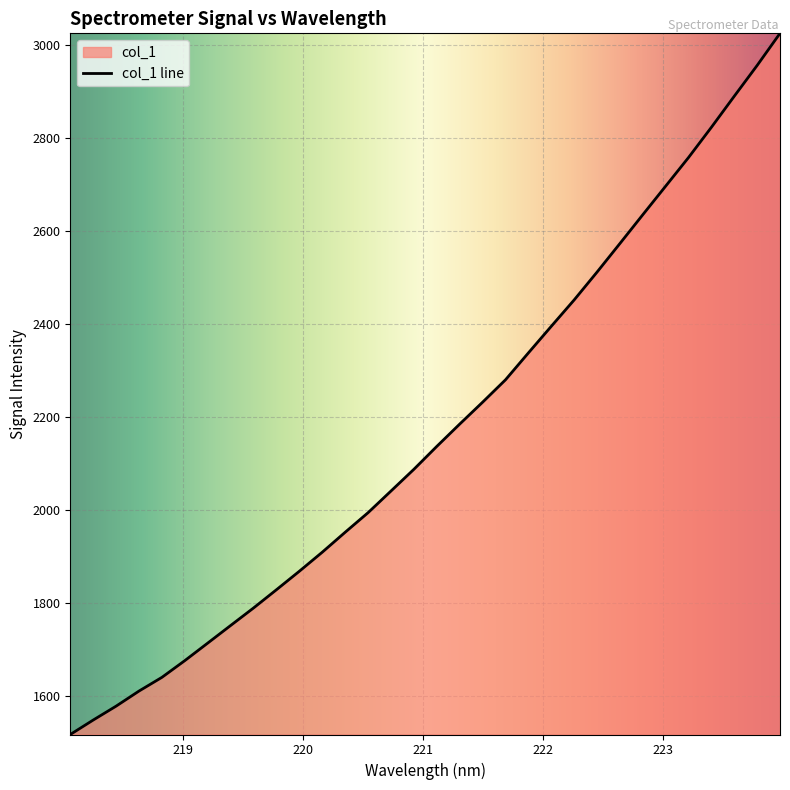

At which label is the value closest to 2271?

221.6902